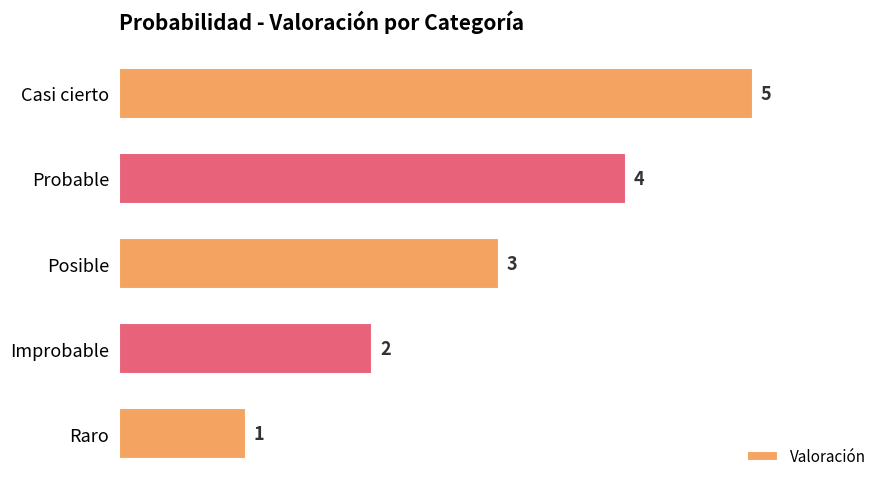

At which label is the value closest to 3?

Posible